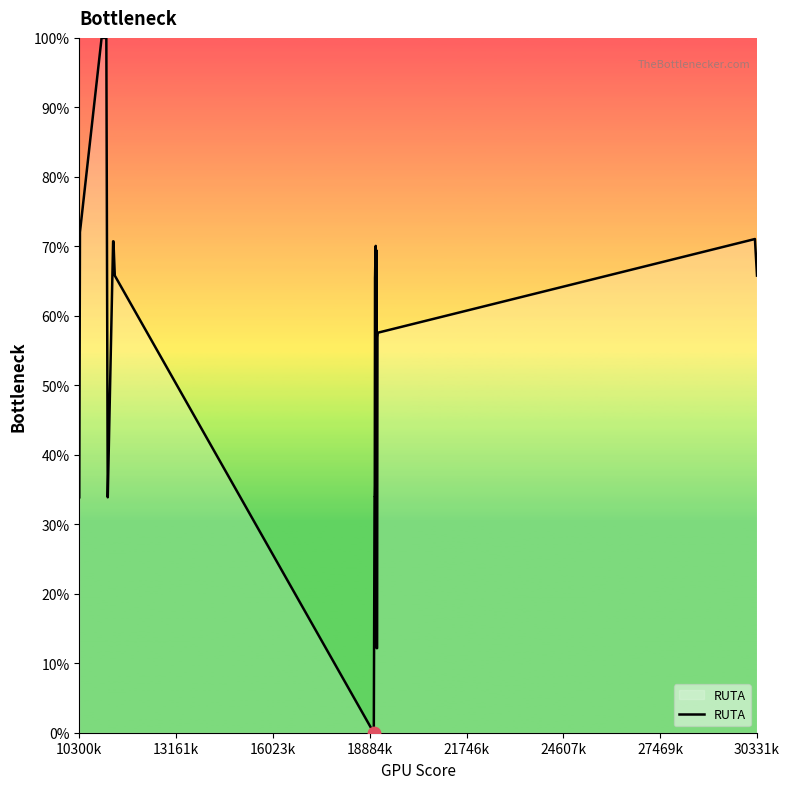

What is the greatest value displayed?

100.0